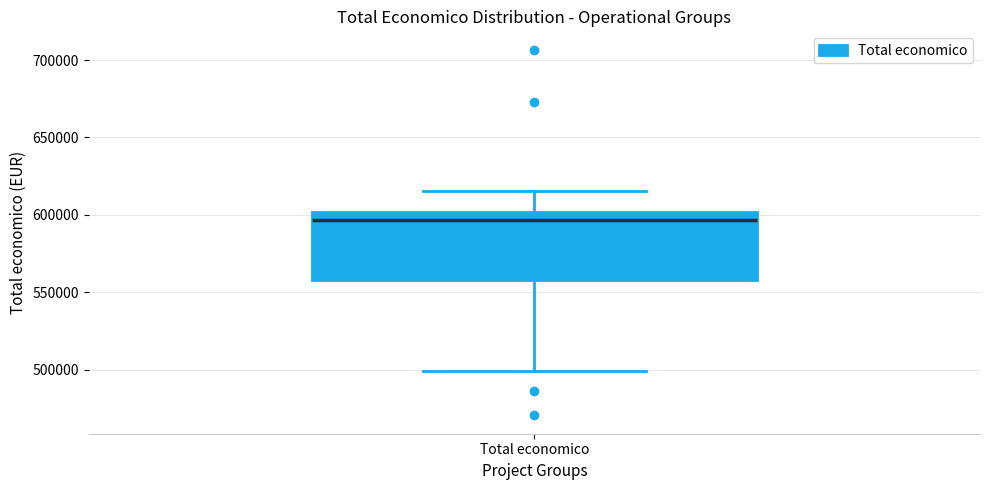

Read this box plot against the y-axis: the position of the median line, the range covered by the box, and the ends of both whiskers. The values are not printed on the chart, so give them approximately, as read against the axis.

median 595000, box 560000 to 600000, whiskers 500000 to 615000